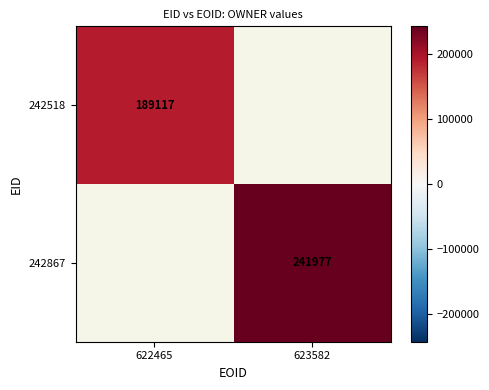

At which category does the chart reach its minimum across all series?

622465